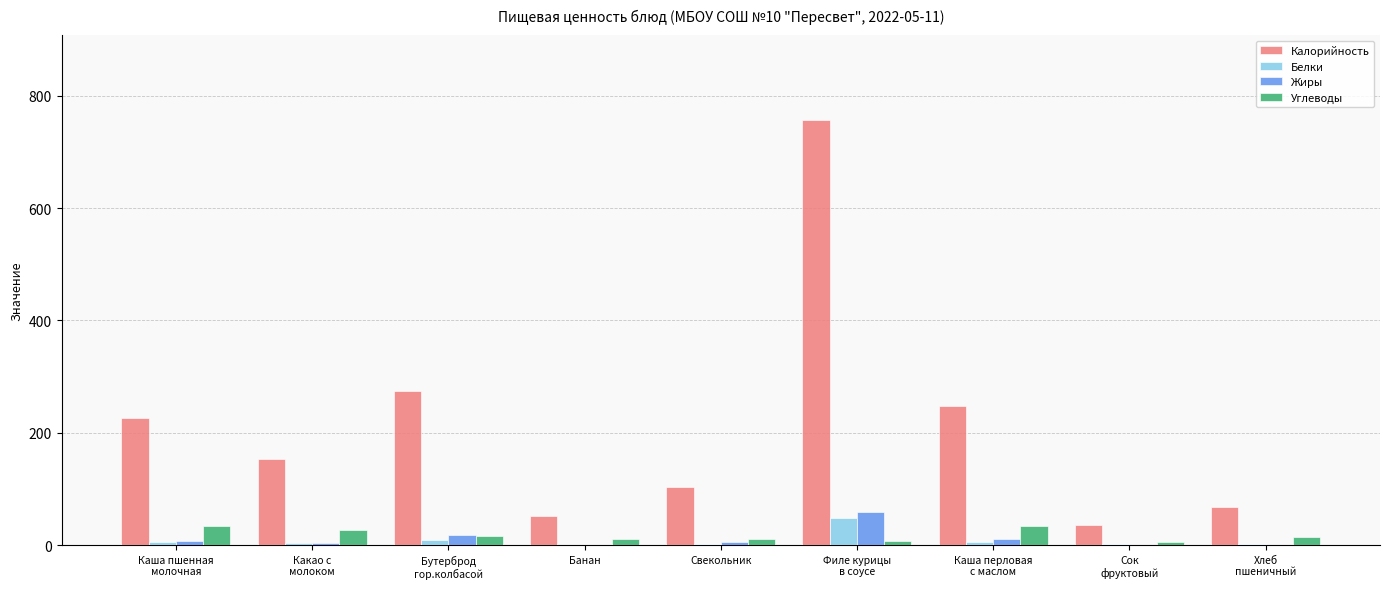

What is the sum of all Белки values?

79.8